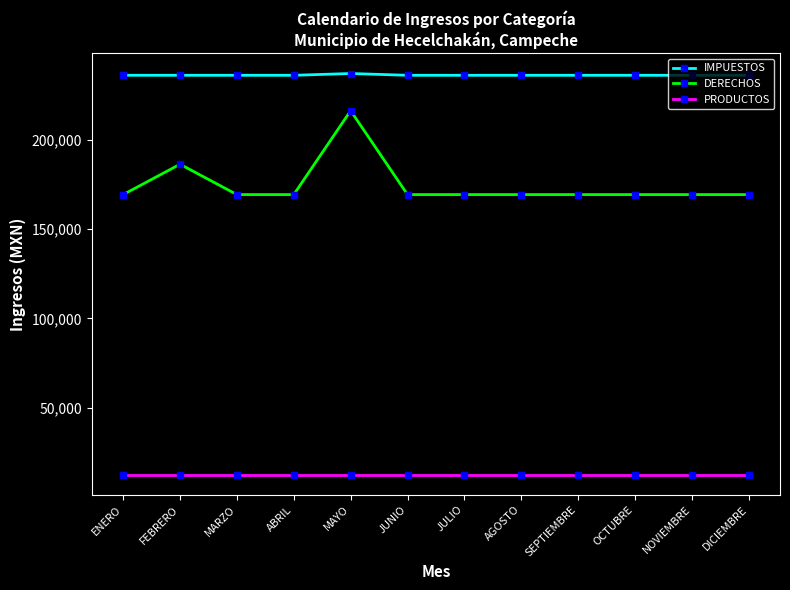

List the series in order of their overall mean, highest first.

IMPUESTOS, DERECHOS, PRODUCTOS